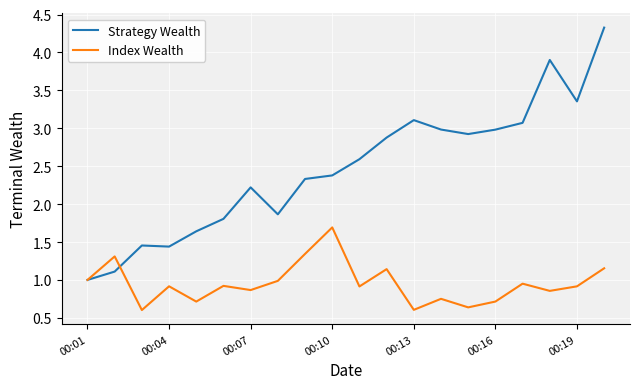

Which series has the largest total across all categories?

Strategy Wealth